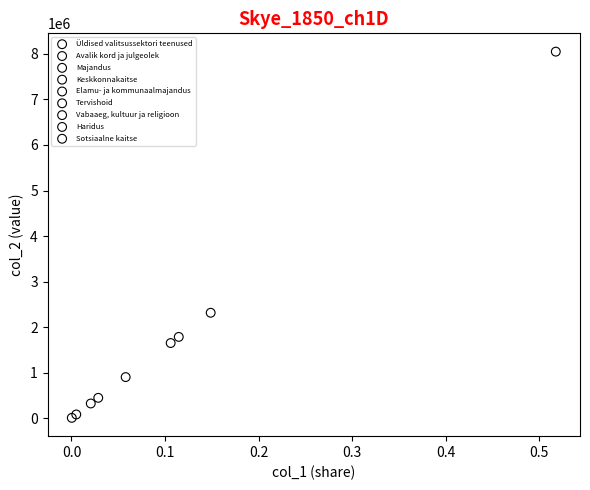

What are all the series names shown in the legend?

Üldised valitsussektori teenused, Avalik kord ja julgeolek, Majandus, Keskkonnakaitse, Elamu- ja kommunaalmajandus, Tervishoid, Vabaaeg, kultuur ja religioon, Haridus, Sotsiaalne kaitse